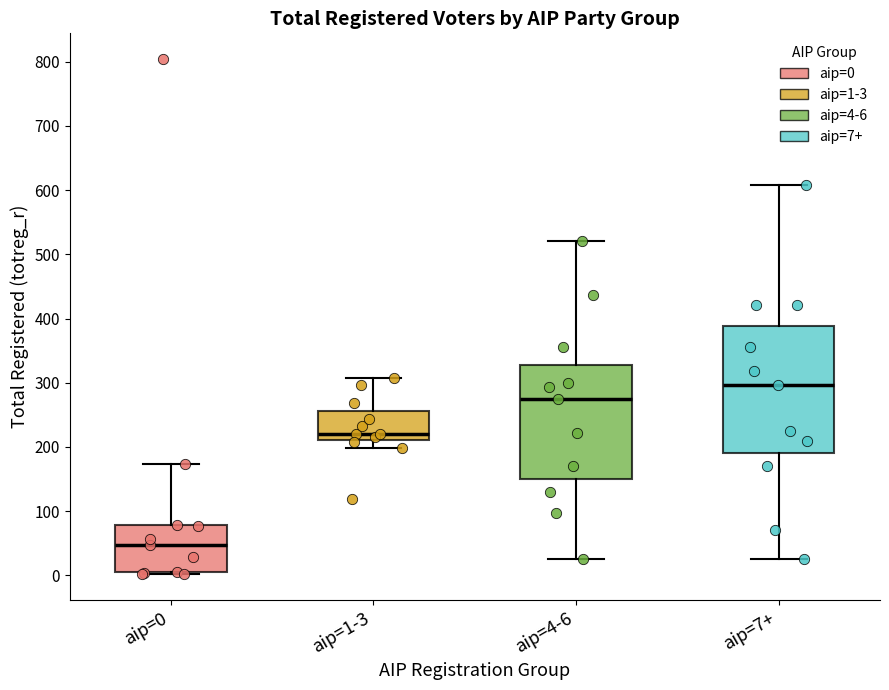

Reading left to right, transcribe this box plot: for each box, give where its median line is, the range the box spans, and where its two whiskers end, as read against the y-axis. The values are not printed on the chart, so give them approximately, as read against the axis.

aip=0: median 50, box 10 to 80, whiskers 0 to 170
aip=1-3: median 220, box 210 to 260, whiskers 200 to 310
aip=4-6: median 280, box 150 to 330, whiskers 30 to 520
aip=7+: median 300, box 190 to 390, whiskers 30 to 610